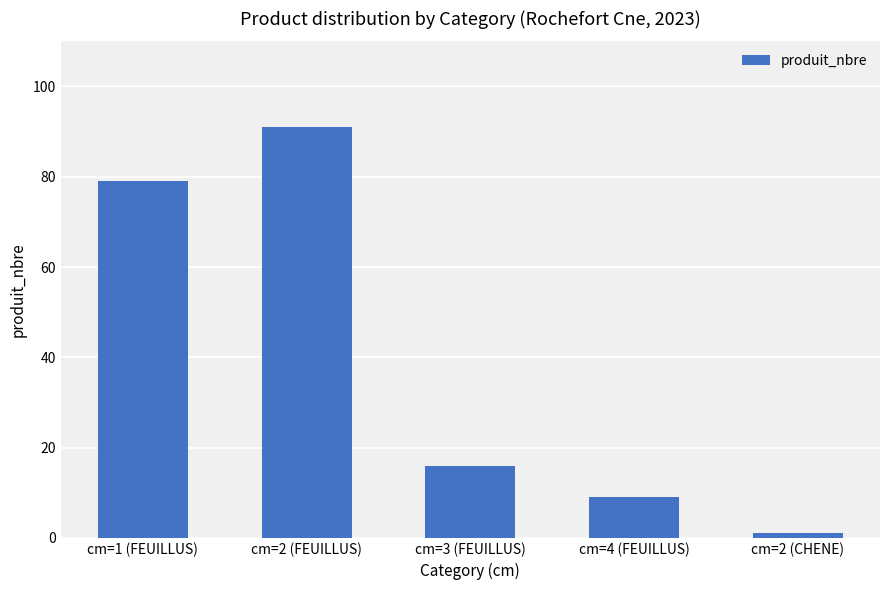

What is the label of the 1st bar from the right?

cm=2 (CHENE)